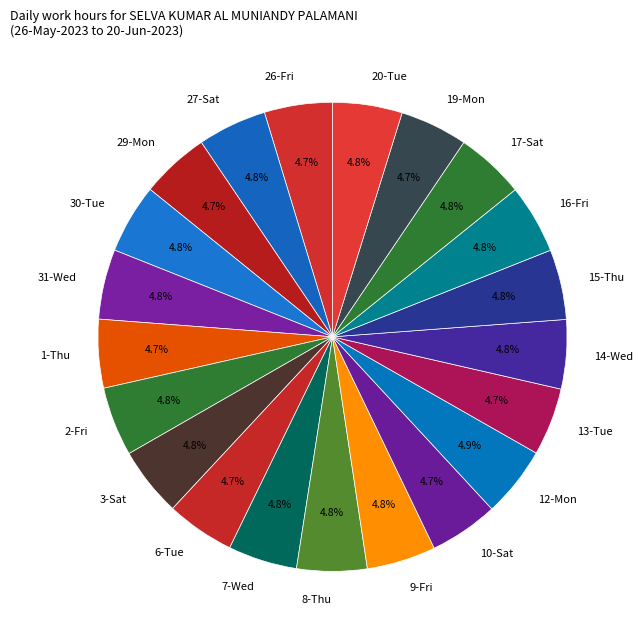

Approximately how many times larger is the value at 29-Mon compared to 12-Mon?

1.0